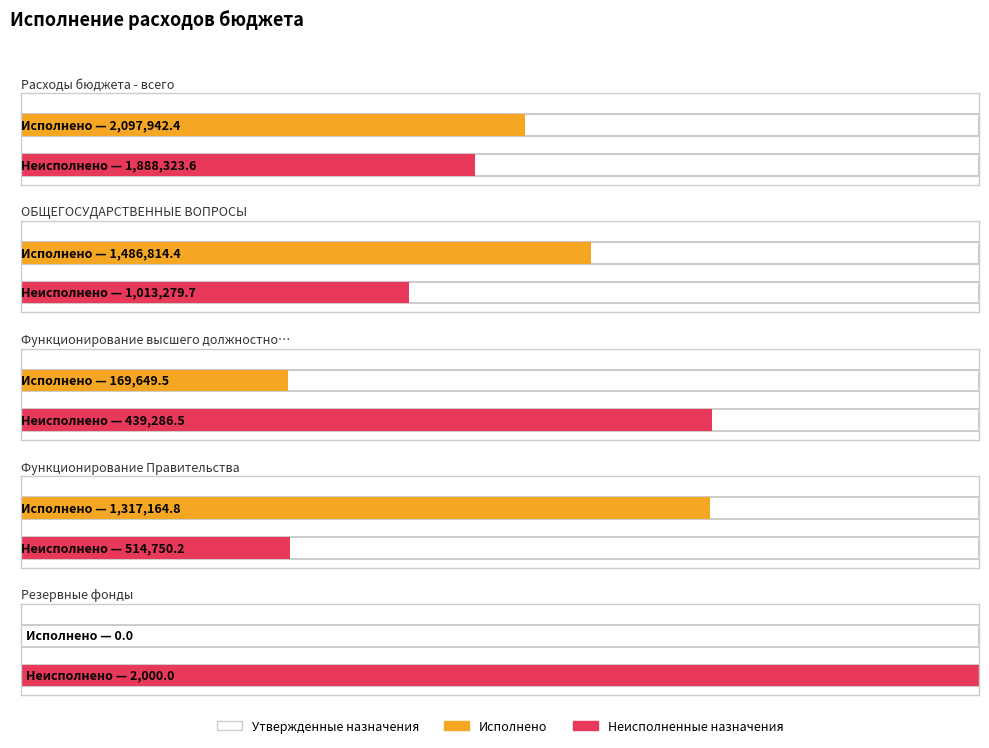

What is the total value across all series at Резервные фонды?

4000.0